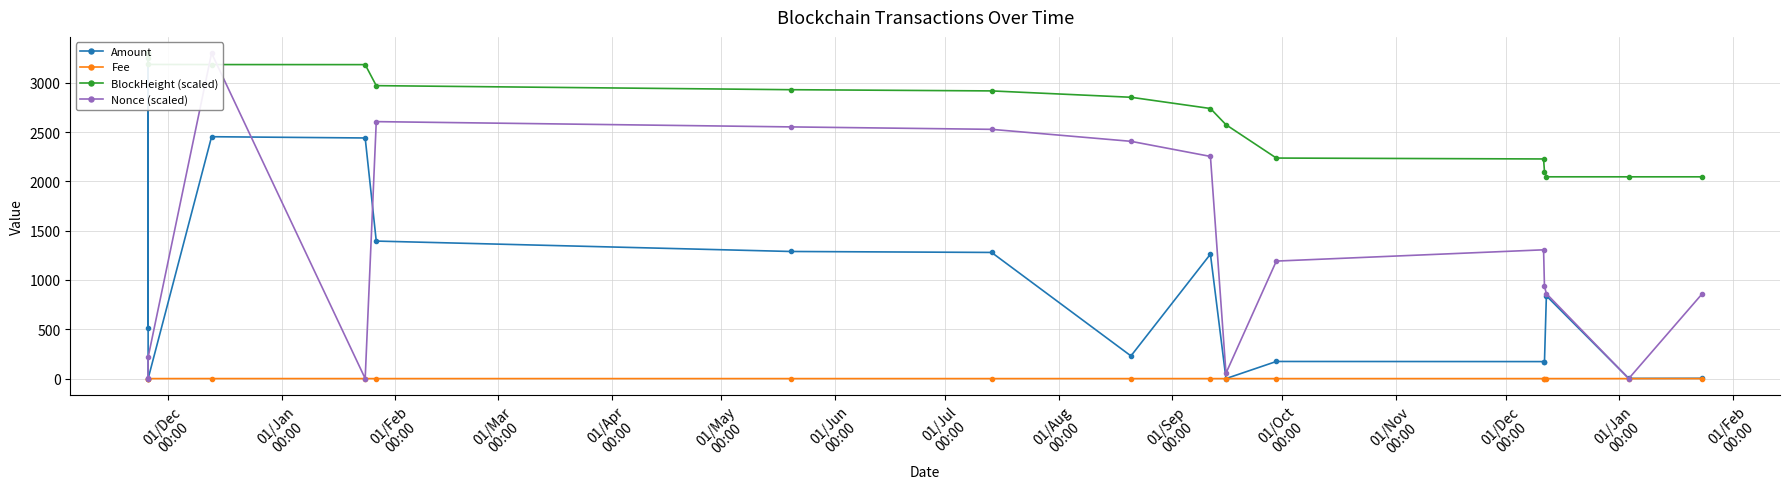

Count the number of categories in the chart.

17